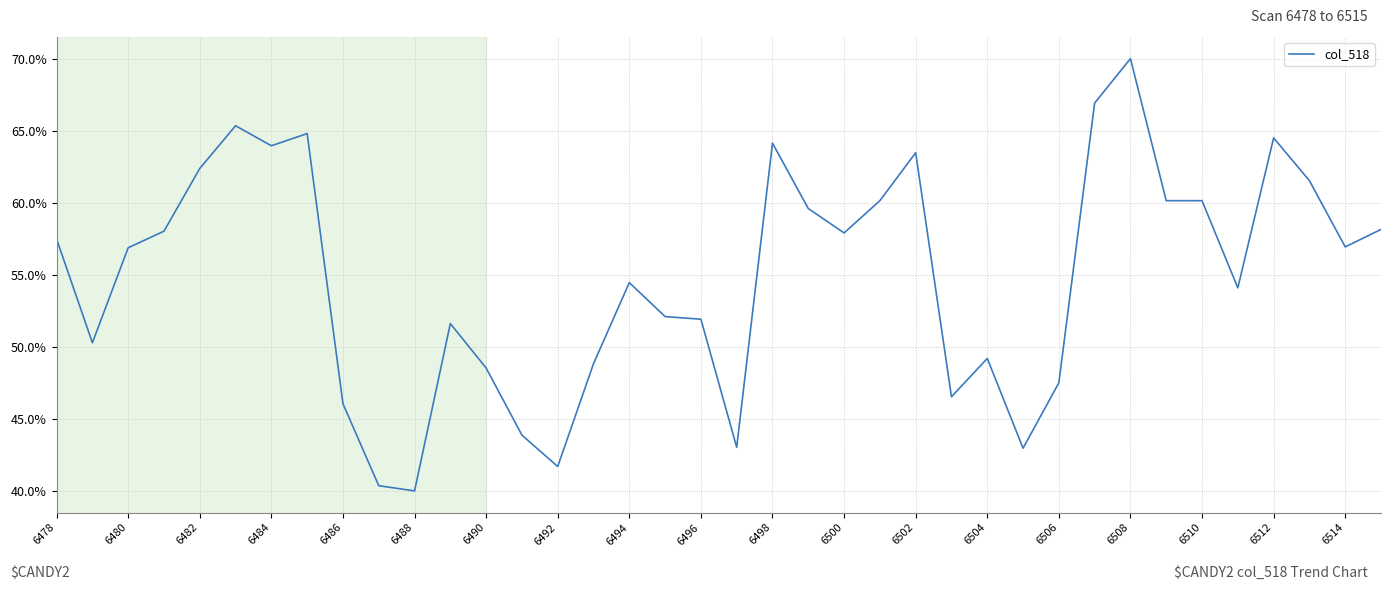

What is the smallest value displayed?

40.0